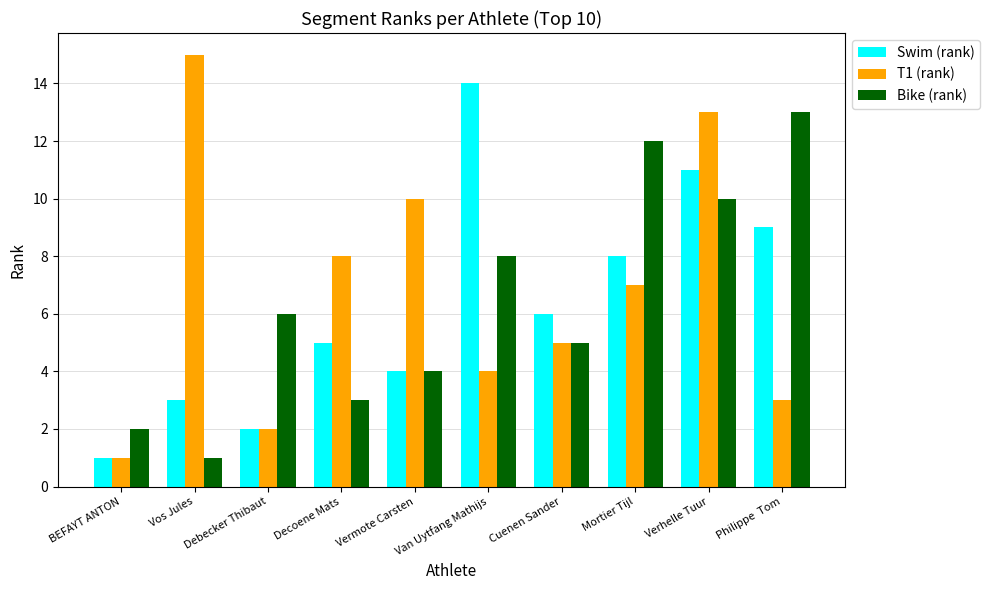

How many groups of bars are there?

10